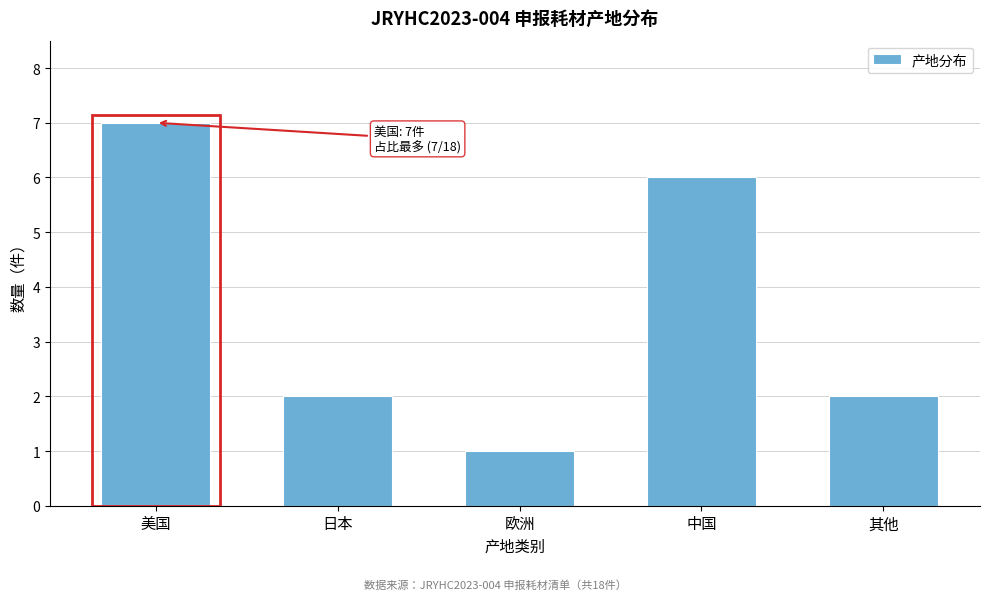

Reading left to right, list all the values displayed in this chart.

美国=7	日本=2	欧洲=1	中国=6	其他=2